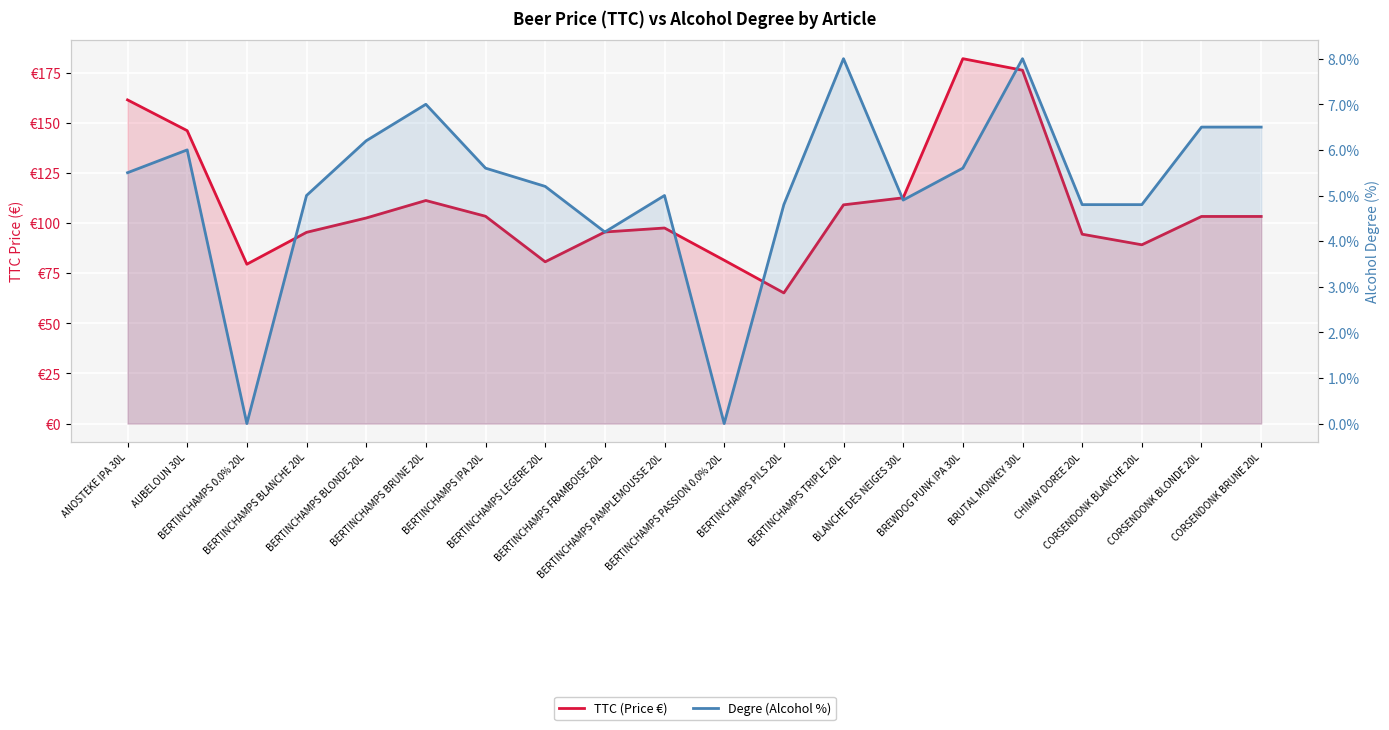

The Degre (Alcohol %) series shows 1.5 at ANOSTEKE IPA 30L. True or false?

False